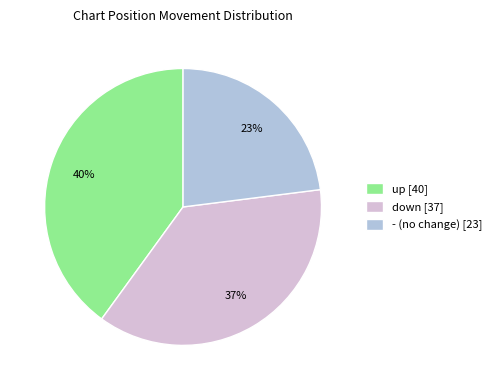

Is up the majority of the pie?

No